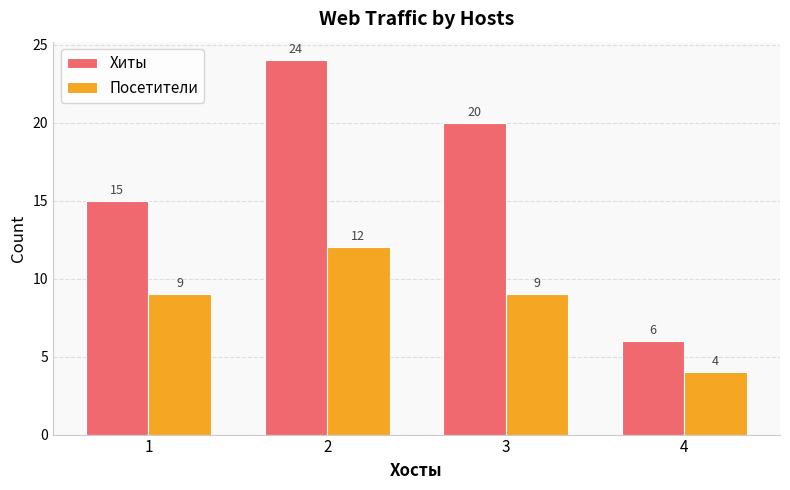

The value of Хиты at 3 is 33. True or false?

False